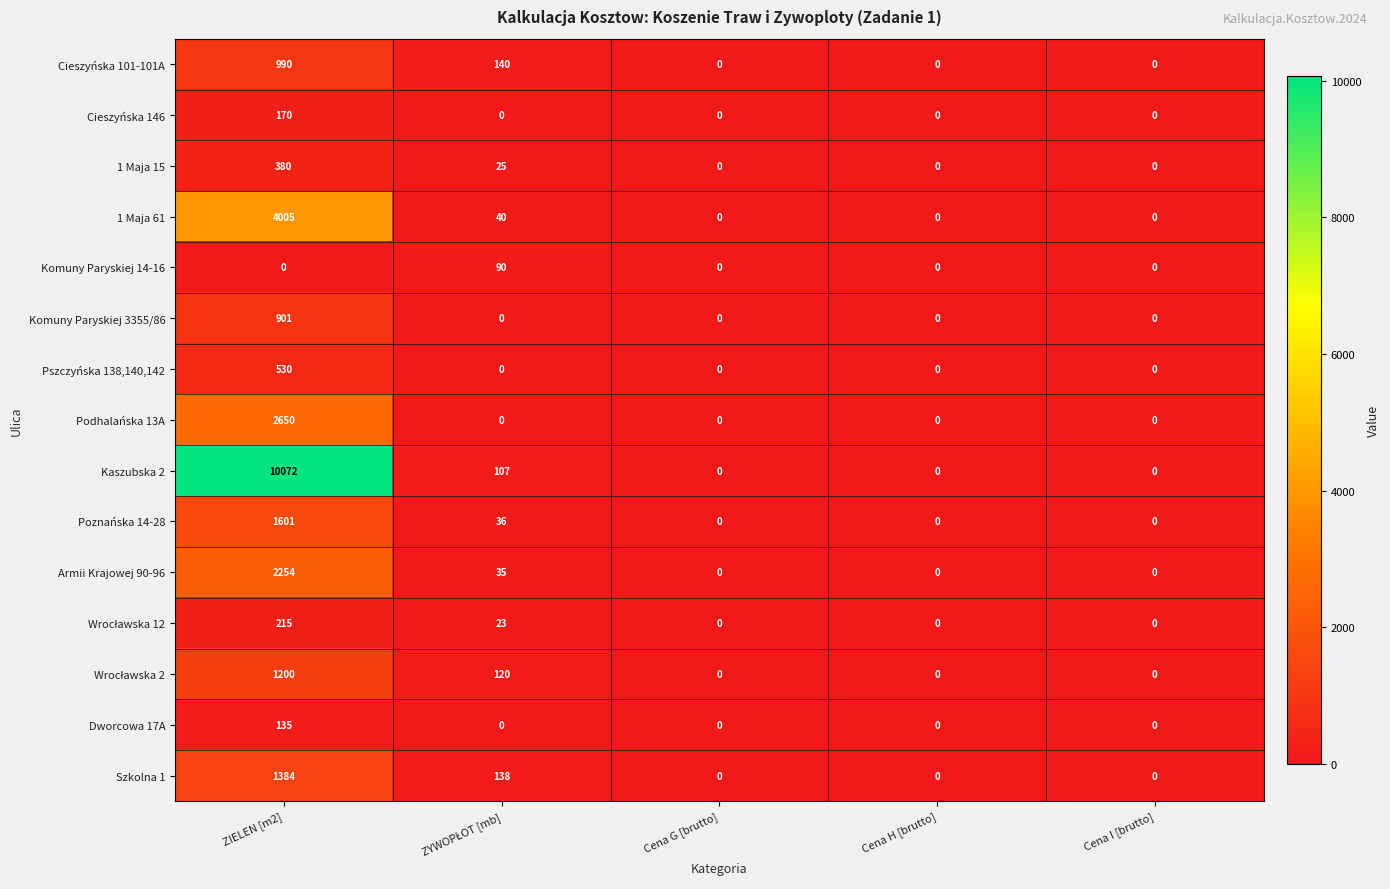

What is the sum of all Cieszyńska 101-101A values?

1130